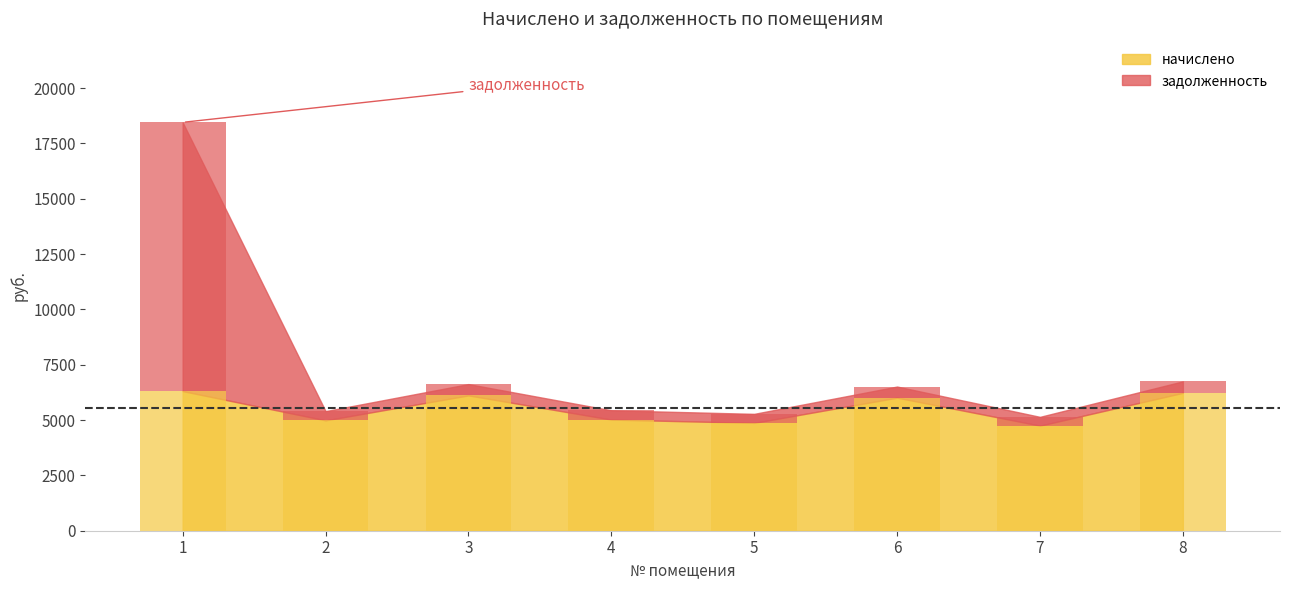

What is the sum of the задолженность values at 6 and 2?

916.7